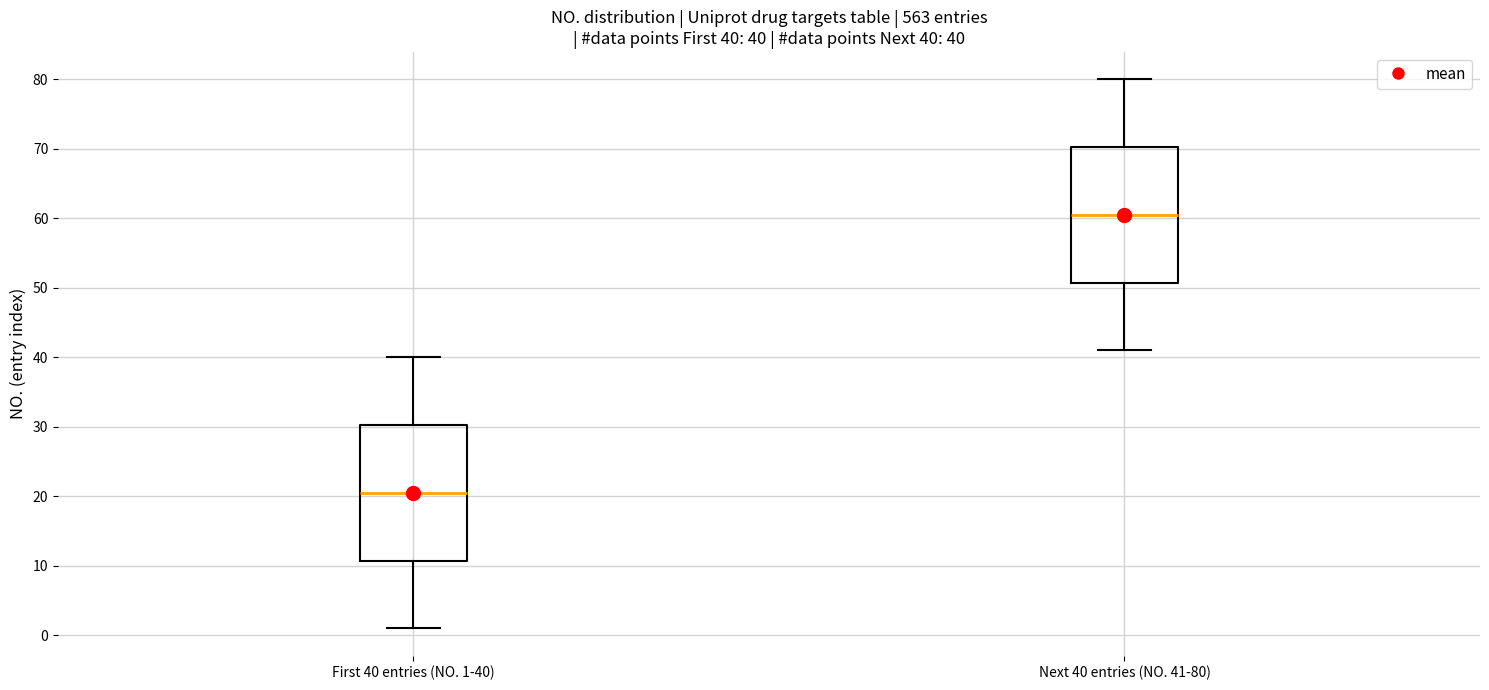

Which box's median line is the lowest?

First 40 entries (NO. 1-40)